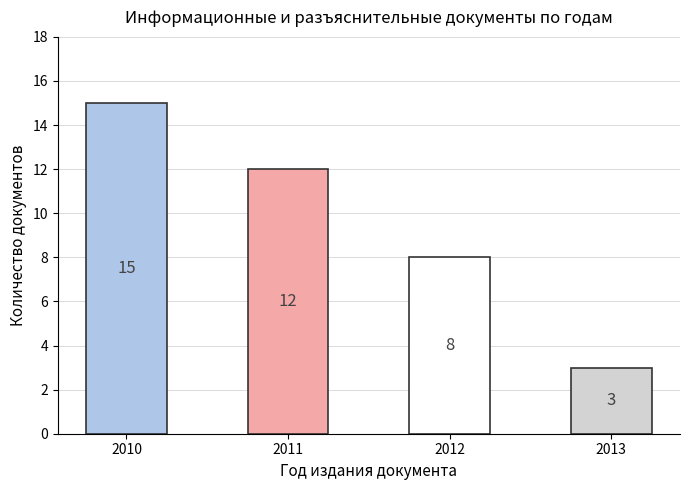

Are the bars horizontal?

No